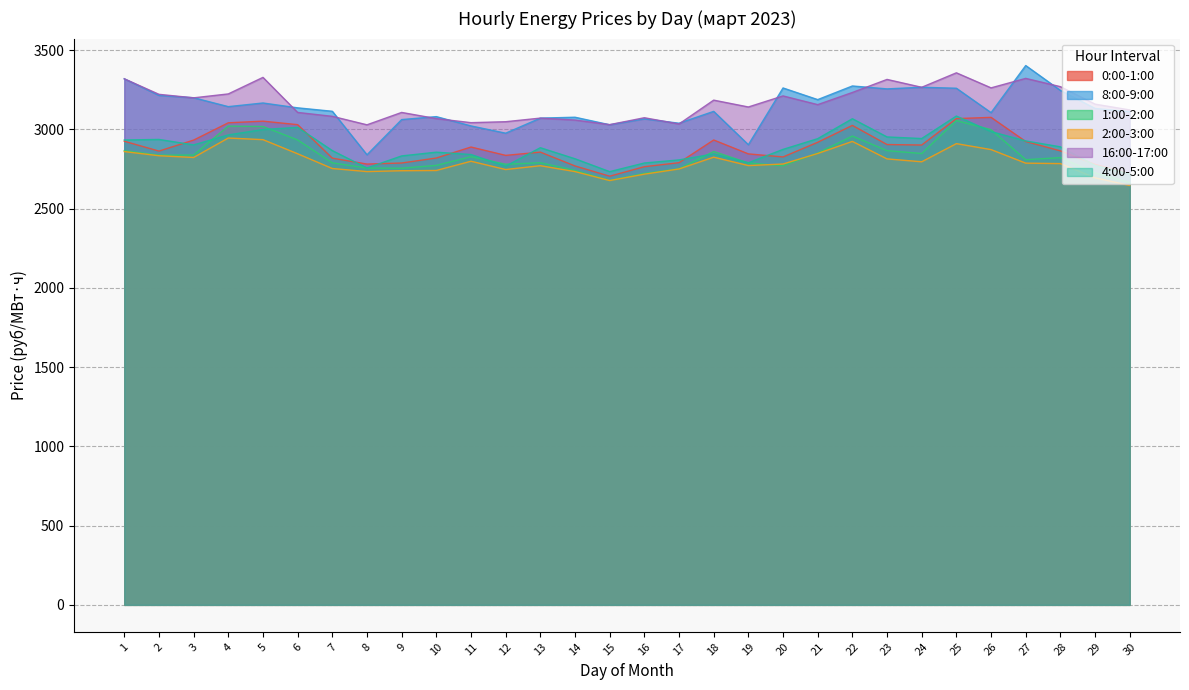

At which category is the sum across all series the highest?

25